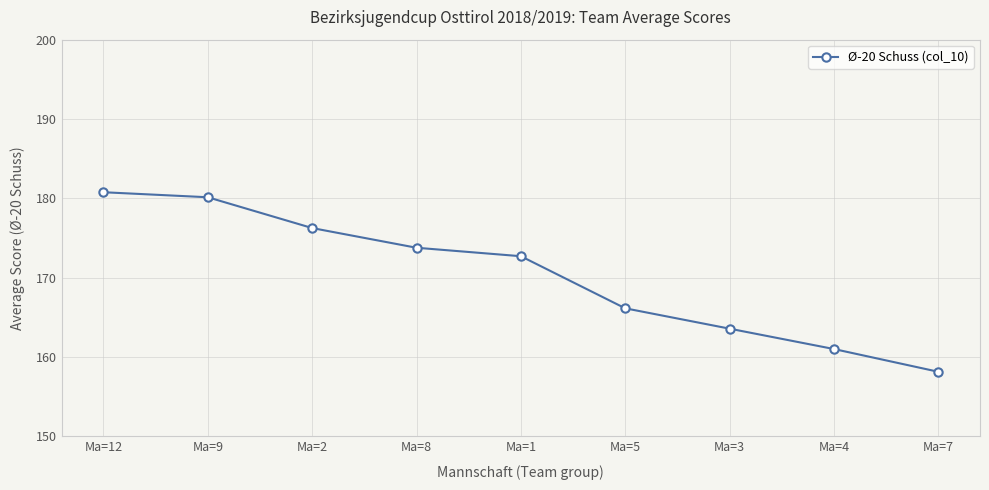

What is the sum of all values?

1532.5